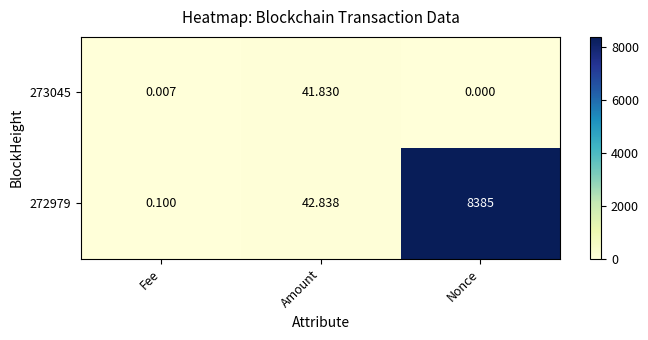

Where is 272979 nearest to the value 4192?

Amount